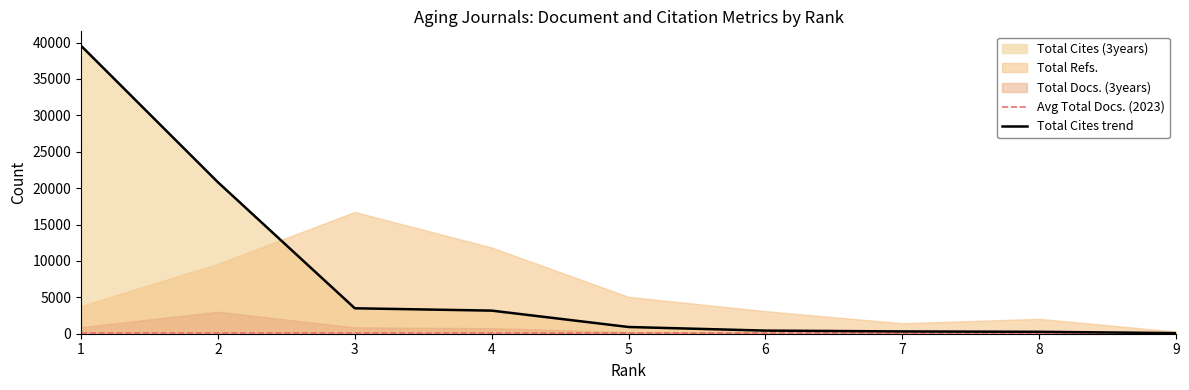

How many values in the Total Refs. series exceed 3812?

4